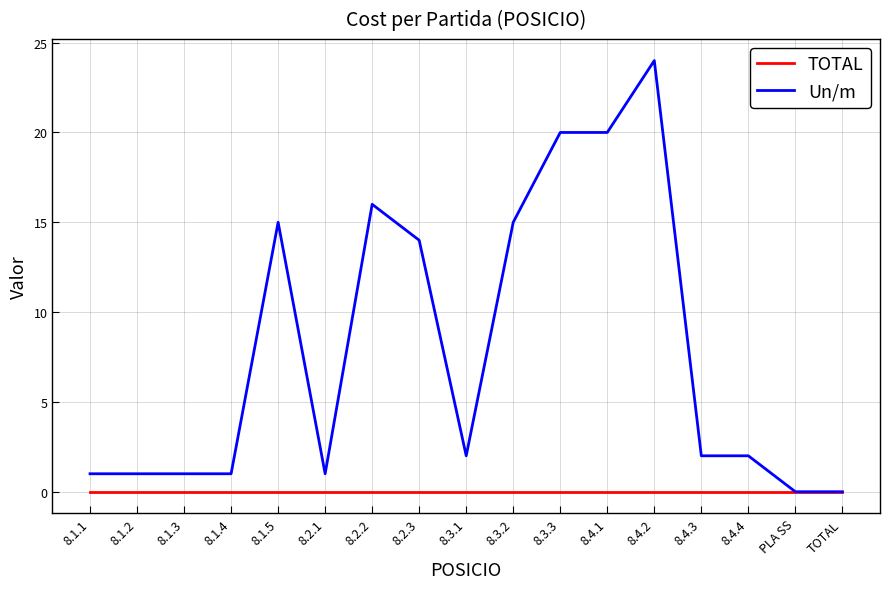

At how many categories does at least one series exceed 5?

7